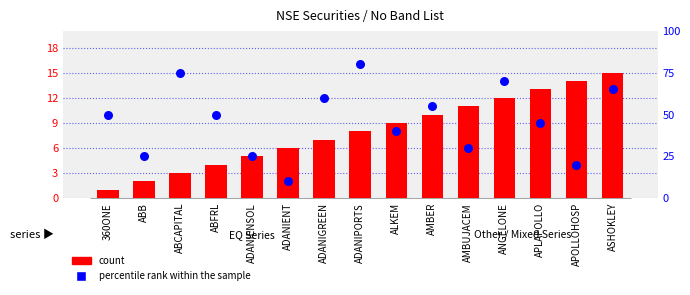

Which series reaches the minimum Y coordinate?

count